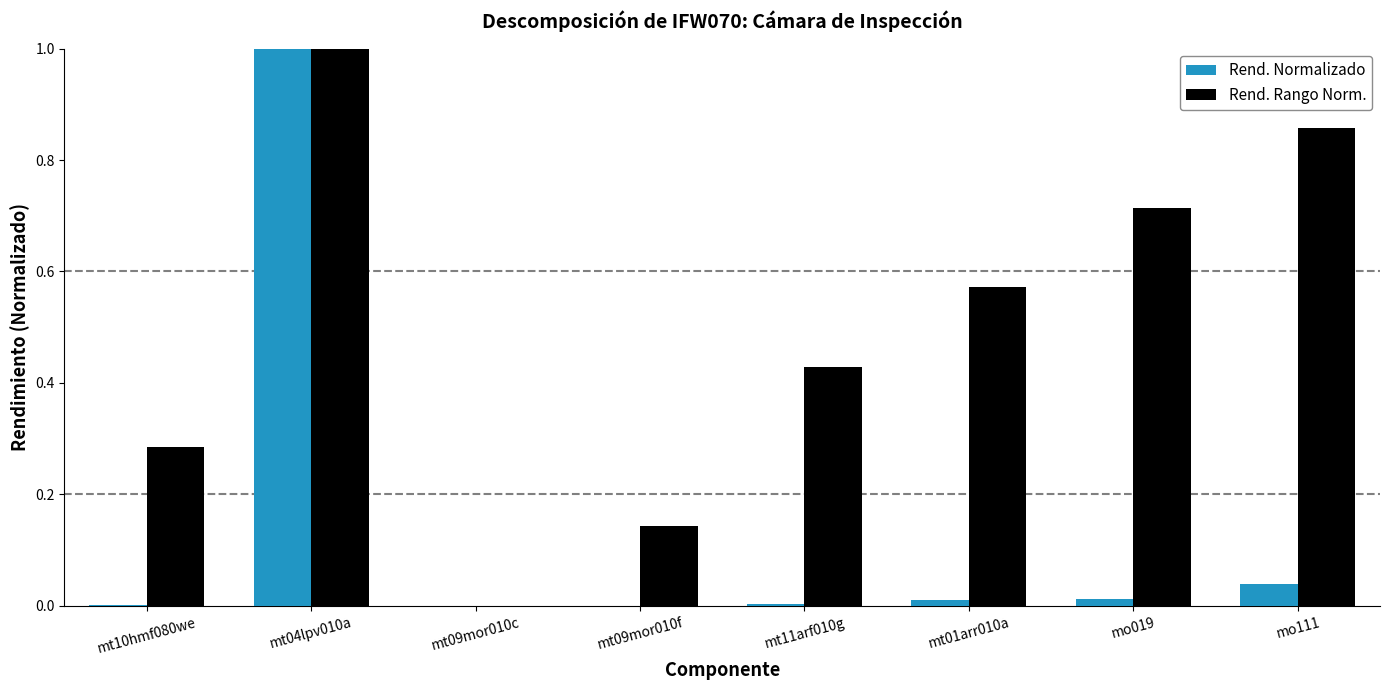

Which series changed the most between mt10hmf080we and mt09mor010f?

Rend. Rango Norm.